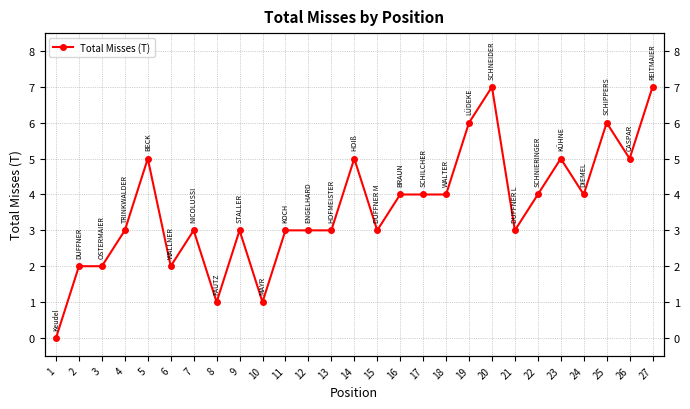

Rank the categories by value from lowest to highest.

1, 8, 10, 2, 3, 6, 4, 7, 9, 11, 12, 13, 15, 21, 16, 17, 18, 22, 24, 5, 14, 23, 26, 19, 25, 20, 27